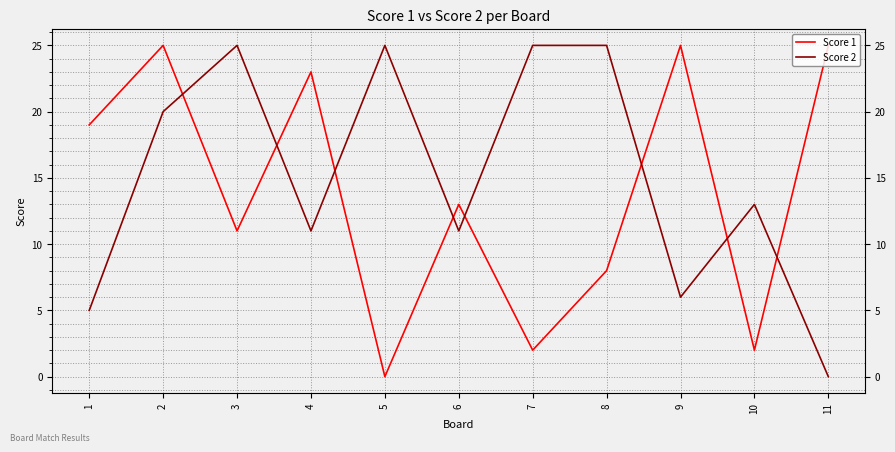

The value of Score 2 at 10 is 6. True or false?

False